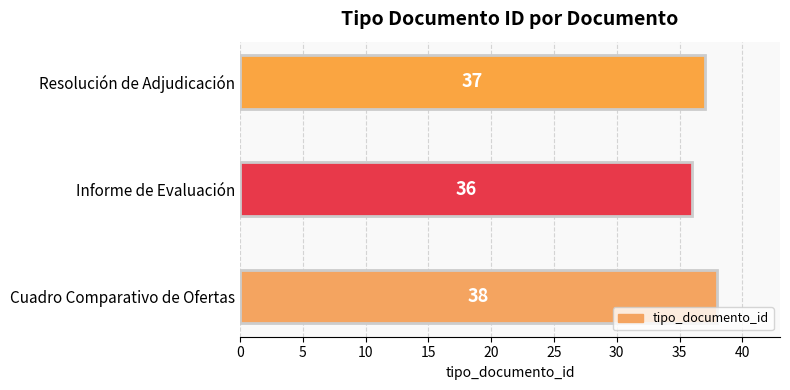

Which has a higher value, Resolución de Adjudicación or Cuadro Comparativo de Ofertas?

Cuadro Comparativo de Ofertas